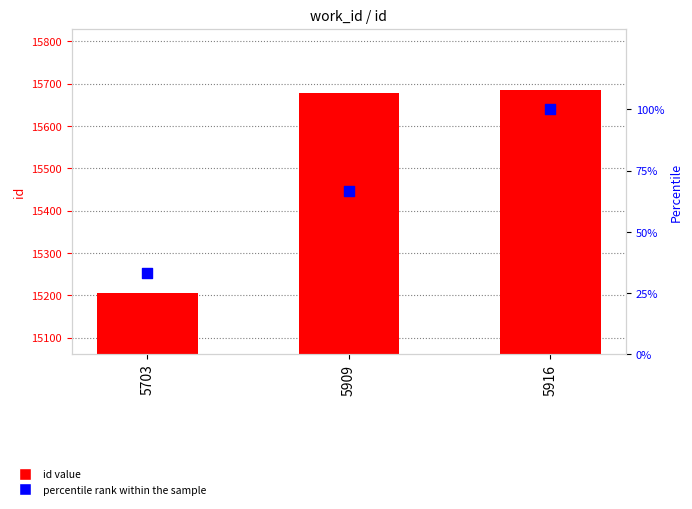

Which series contains the lowest Y value?

percentile rank within the sample